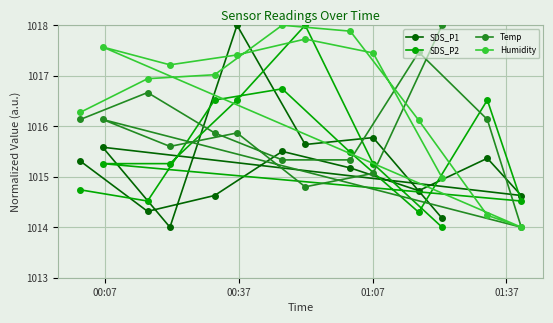

Which series has the largest total across all categories?

Humidity